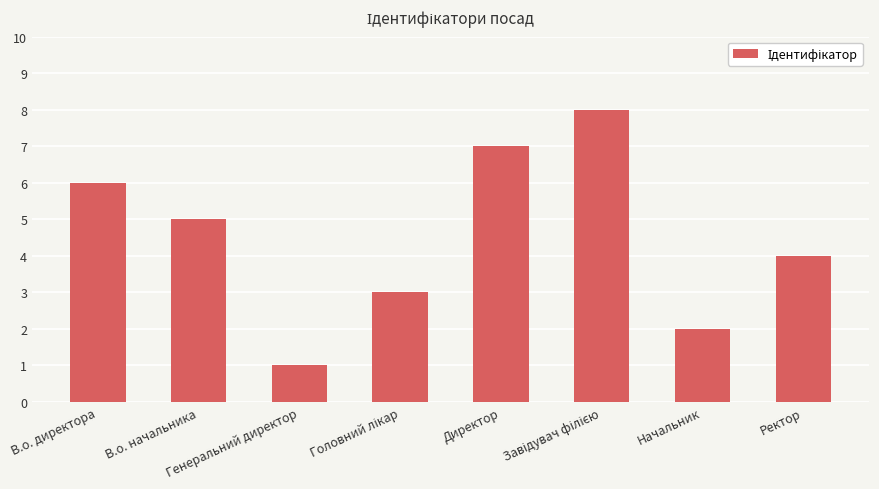

What is the label of the 7th bar from the left?

Начальник